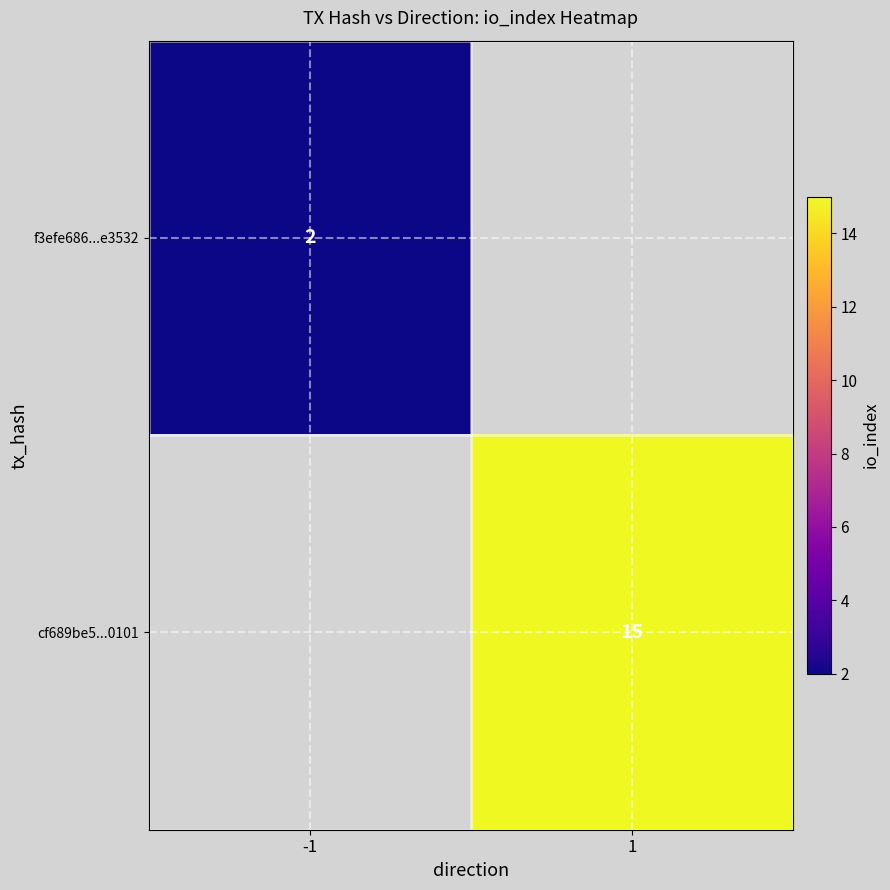

At how many categories does at least one series exceed 7?

1